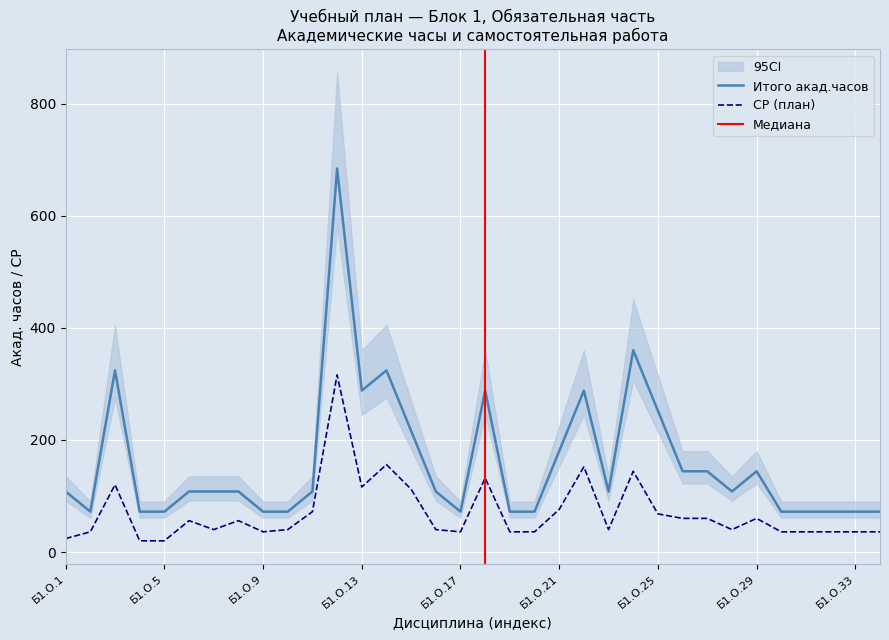

Where does the Итого акад.часов series first go above 108?

Б1.О.3